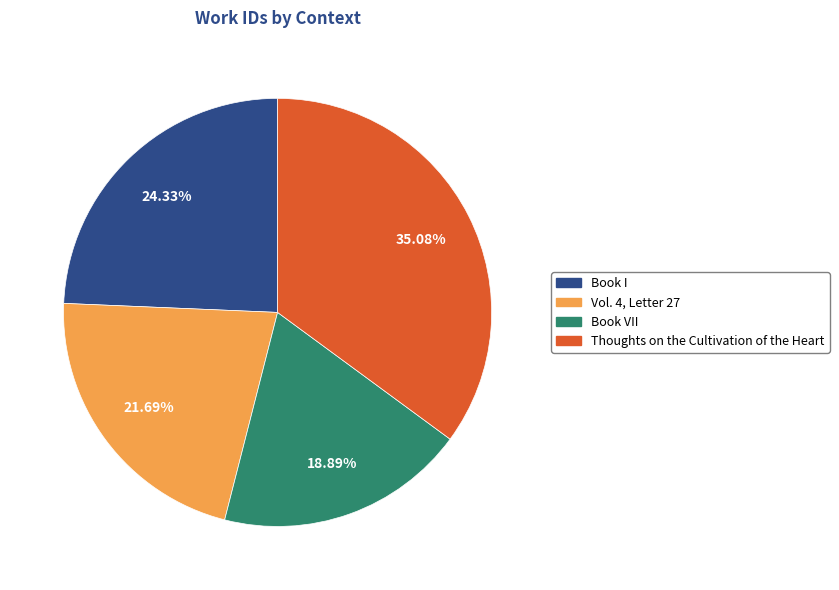

Does any single category account for the majority?

No